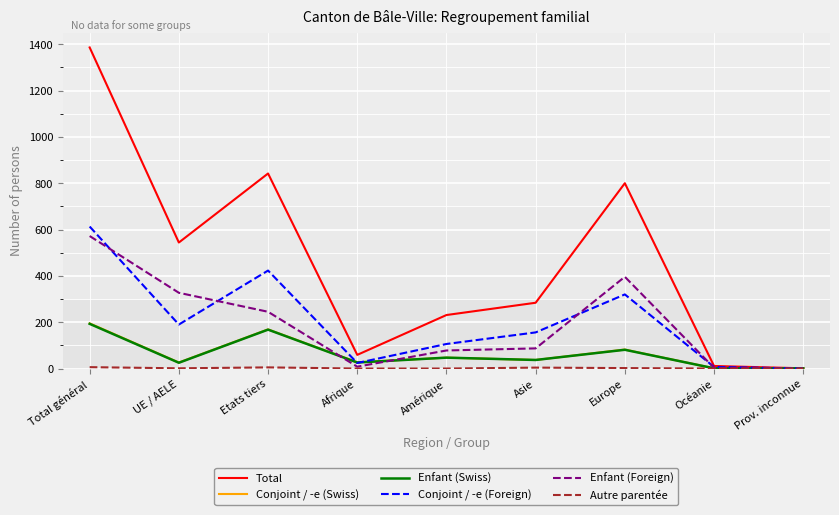

Which series has the widest spread of values?

Total